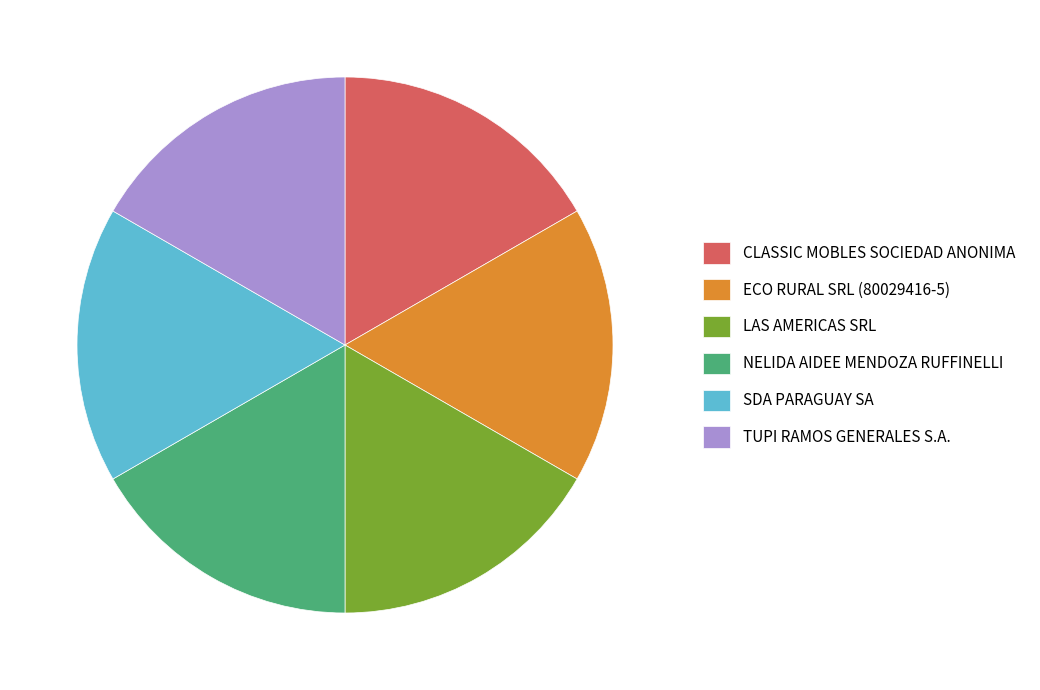

Does any single category account for the majority?

No